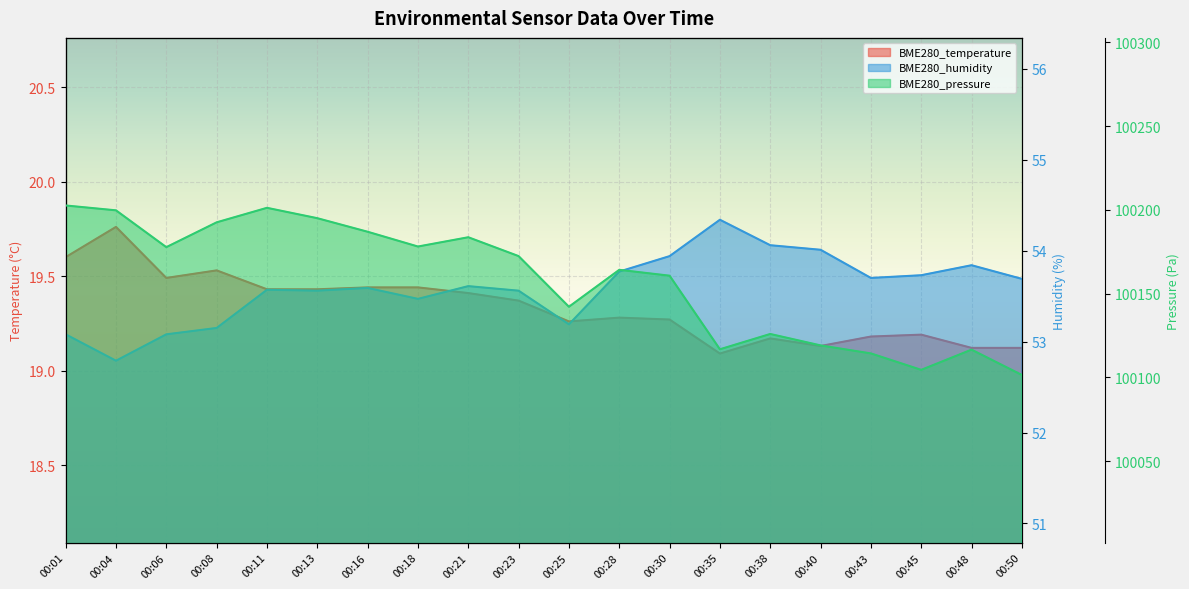

True or false: BME280_temperature and BME280_pressure cross at least once.

False